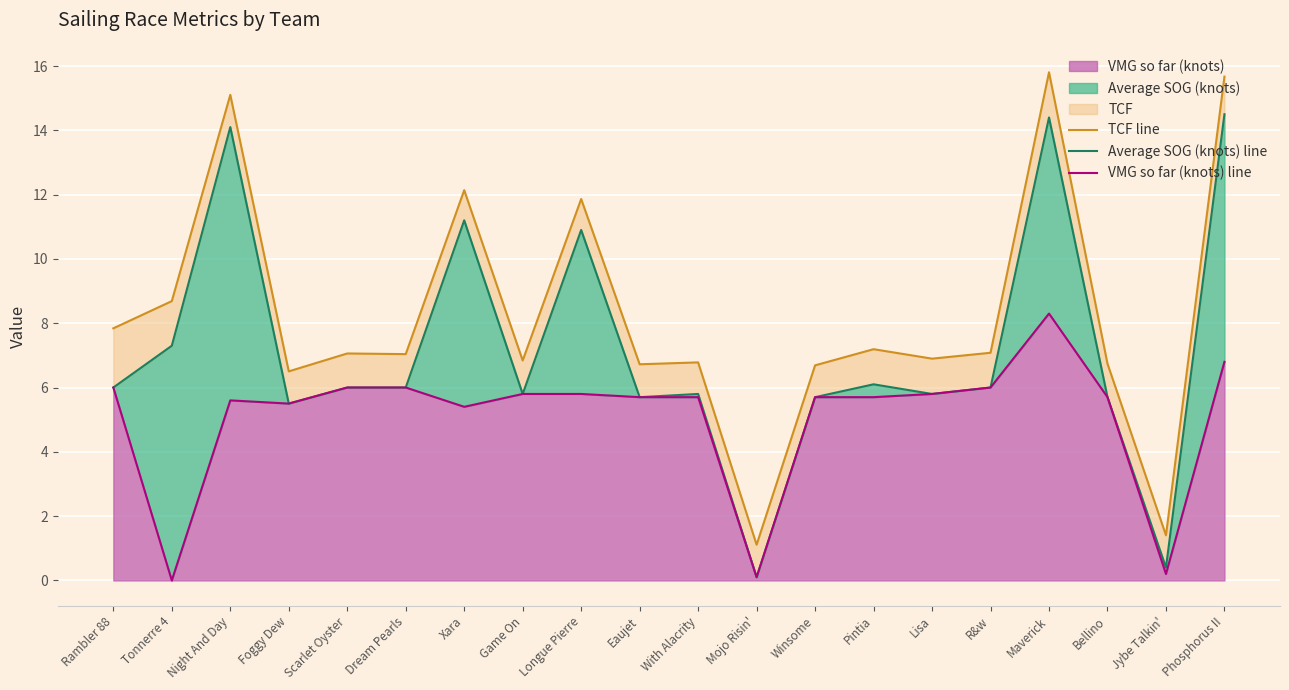

What is the difference between the VMG so far (knots) line values at Bellino and Dream Pearls?

0.3